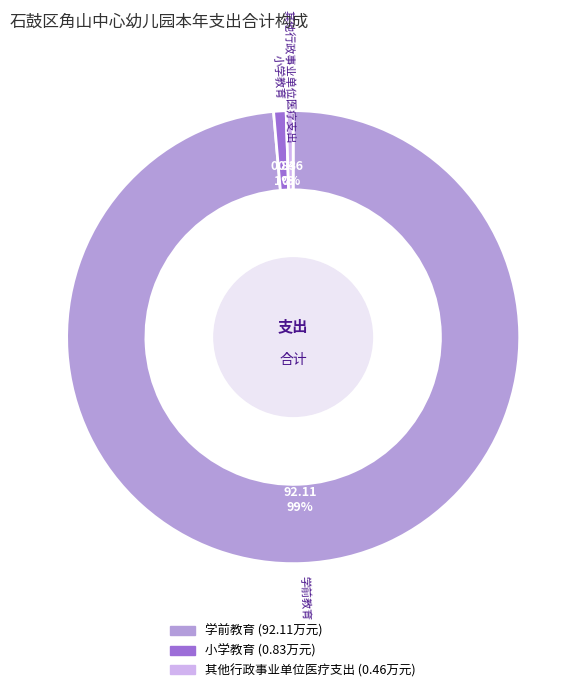

Is 小学教育 the majority of the pie?

No